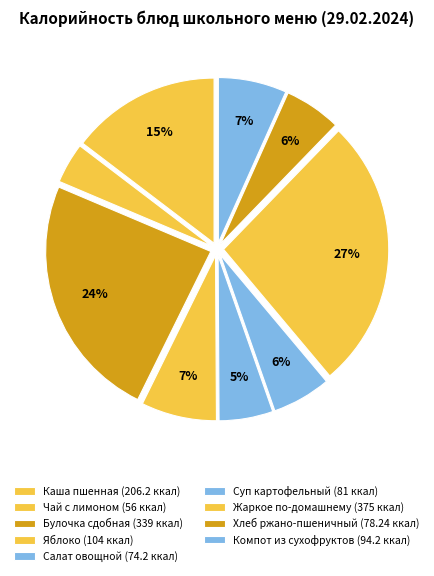

Rank the categories by value from highest to lowest.

Жаркое по-домашнему, Булочка сдобная, Каша пшенная молочная, яблоко, Компот из смеси сухофруктов, Суп картофельный, Ржано-пшеничный, Салат овощной с растительным маслом, Чай с сахаром и лимоном